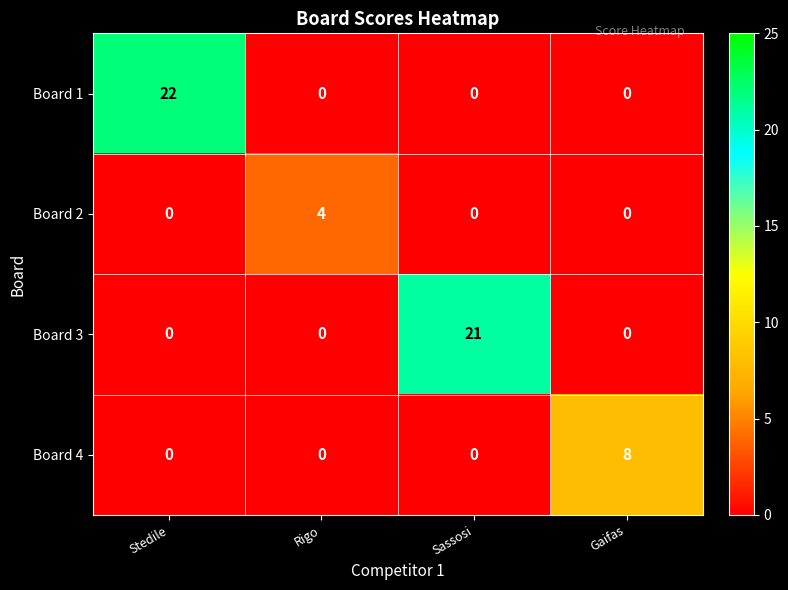

Reading right to left, extract all data points from this chart.

Board 1: Gaifas=0	Sassosi=0	Rigo=0	Stedile=22
Board 2: Gaifas=0	Sassosi=0	Rigo=4	Stedile=0
Board 3: Gaifas=0	Sassosi=21	Rigo=0	Stedile=0
Board 4: Gaifas=8	Sassosi=0	Rigo=0	Stedile=0